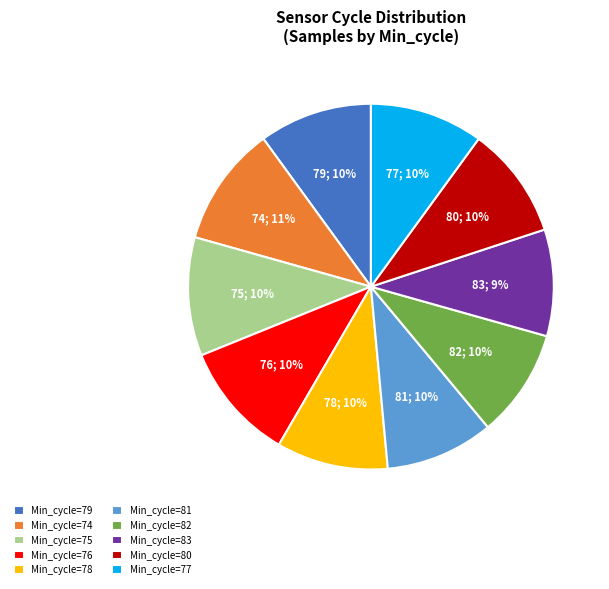

Between Min_cycle=79 and Min_cycle=74, which is larger?

Min_cycle=74